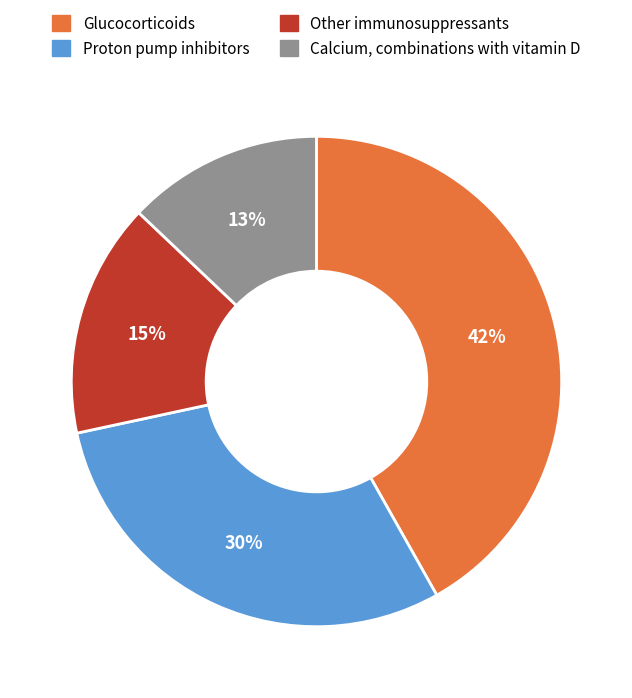

Rank the categories by value from highest to lowest.

Glucocorticoids, Proton pump inhibitors, Other immunosuppressants, Calcium, combinations with vitamin D